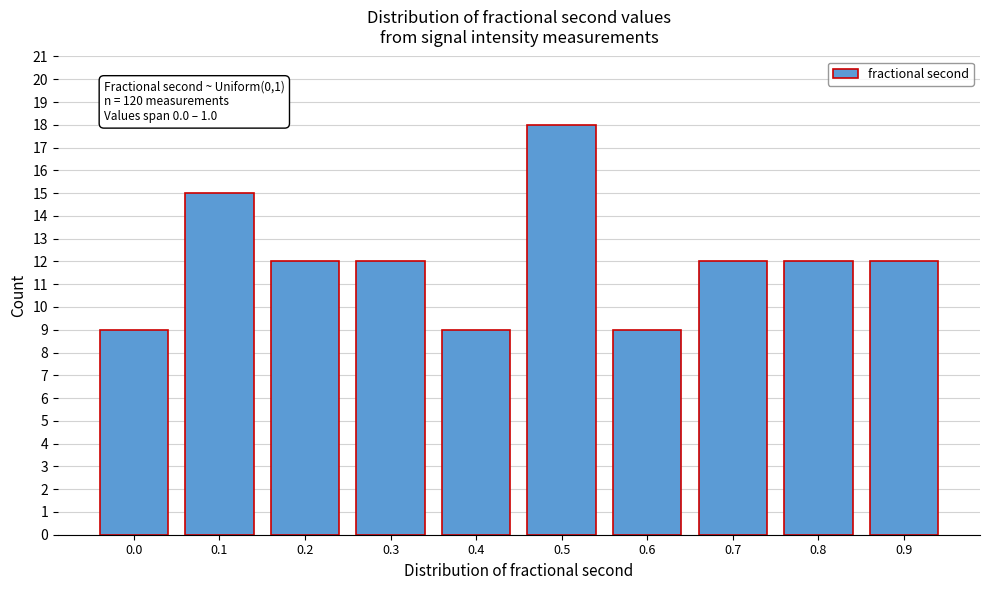

Reading left to right, transcribe all the data shown in this chart.

9	15	12	12	9	18	9	12	12	12